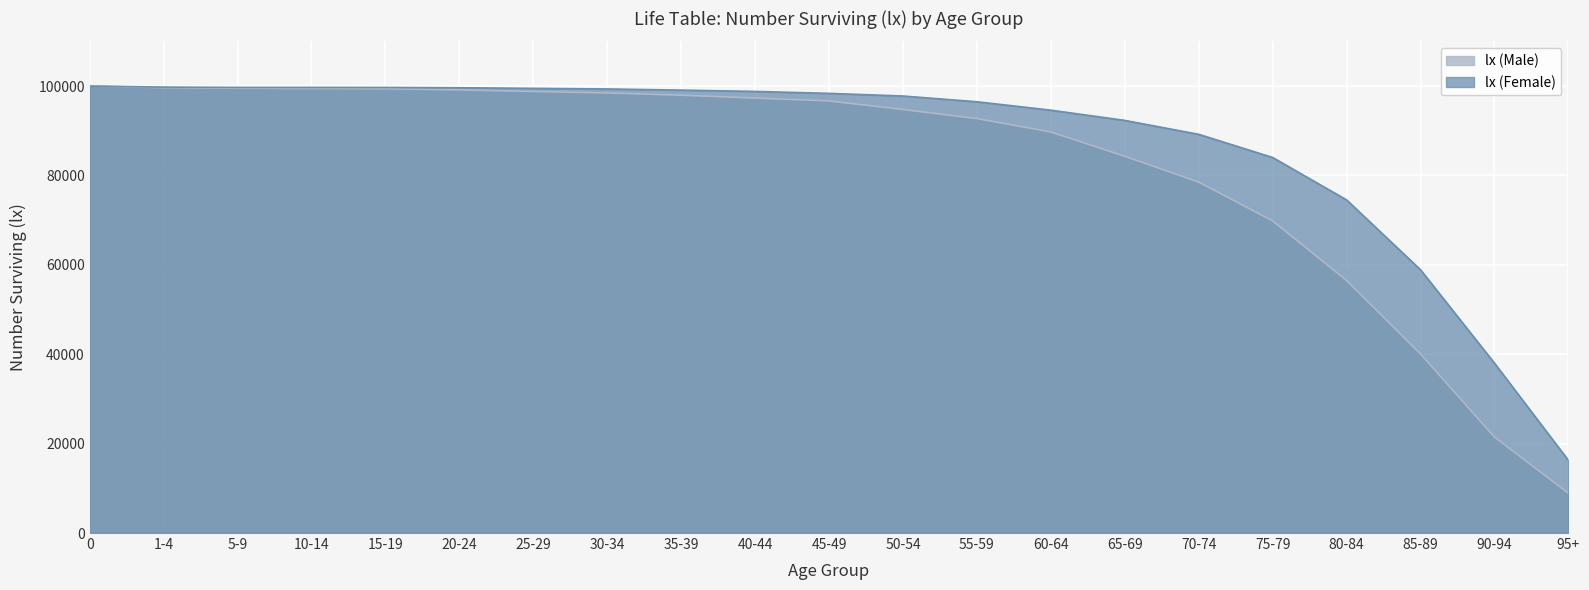

At which label is lx (Male) closest to 54454?

80-84